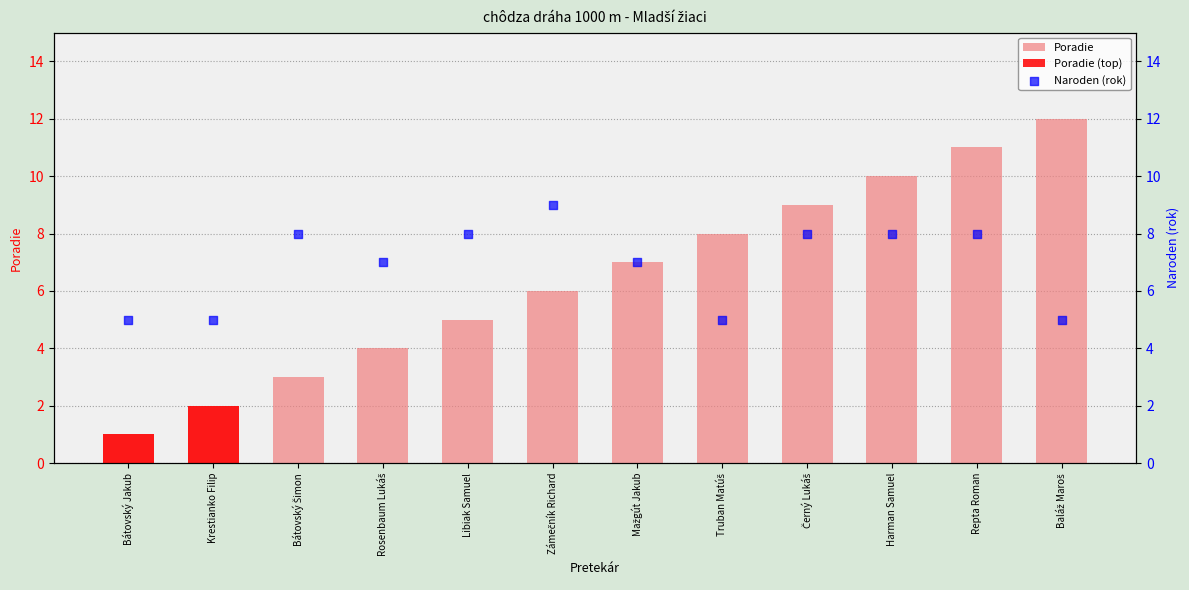

Which series has the largest total across all categories?

Naroden (rok)